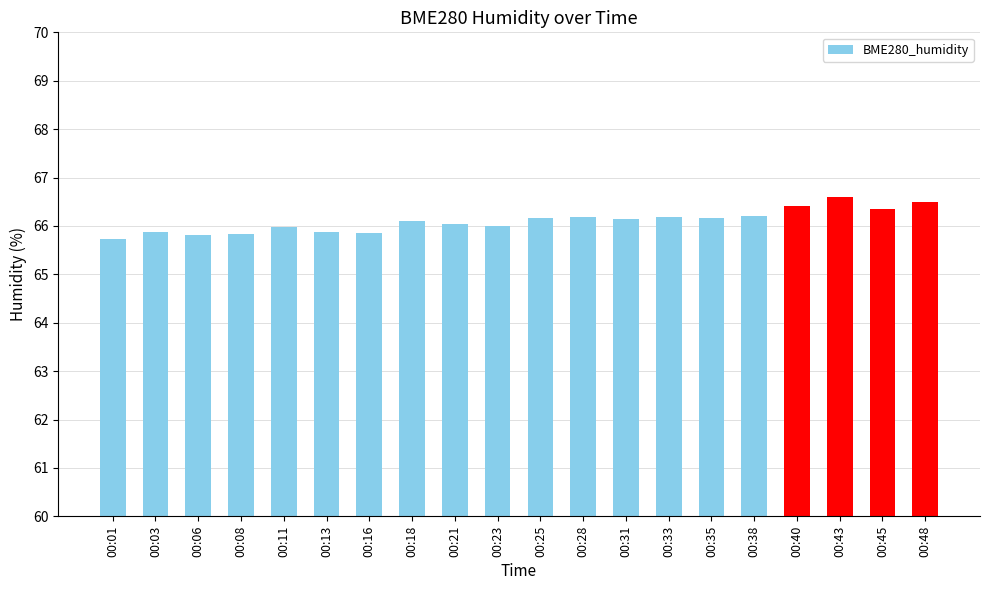

What is the sum of all values?

1322.0